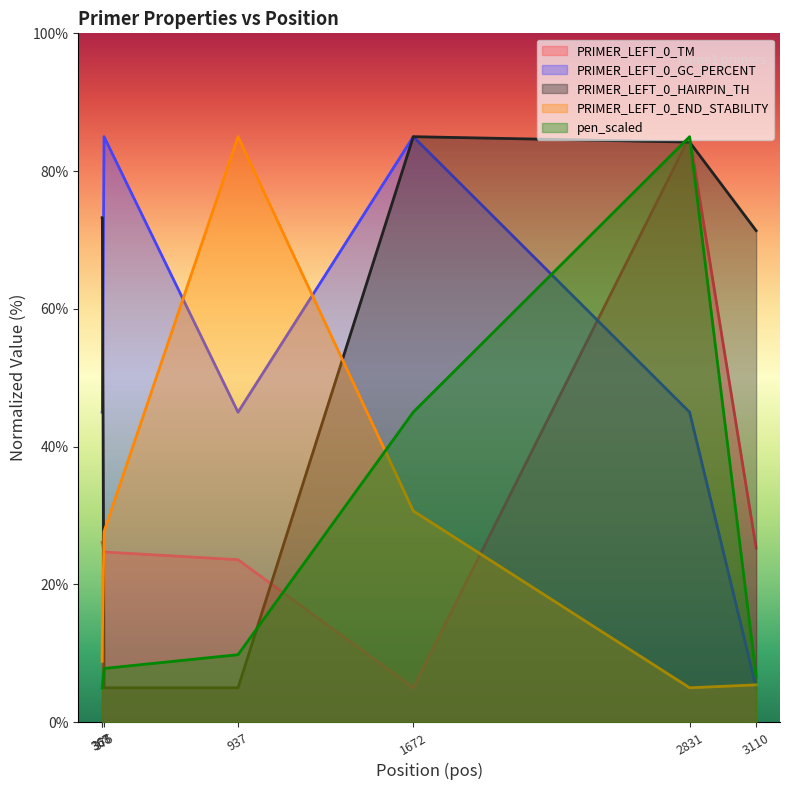

Reading left to right, list all the values displayed in this chart.

PRIMER_LEFT_0_TM: 367=26.1	368=26.1	375=24.7	937=23.6	1672=5.0	2831=85.0	3110=25.3
PRIMER_LEFT_0_GC_PERCENT: 367=45.0	368=45.0	375=85.0	937=45.0	1672=85.0	2831=45.0	3110=5.0
PRIMER_LEFT_0_HAIRPIN_TH: 367=73.2	368=73.2	375=5.0	937=5.0	1672=85.0	2831=84.2	3110=71.4
PRIMER_LEFT_0_END_STABILITY: 367=8.9	368=12.7	375=27.7	937=85.0	1672=30.7	2831=5.0	3110=5.4
pen_scaled: 367=5.0	368=5.1	375=7.8	937=9.8	1672=45.0	2831=85.0	3110=6.7